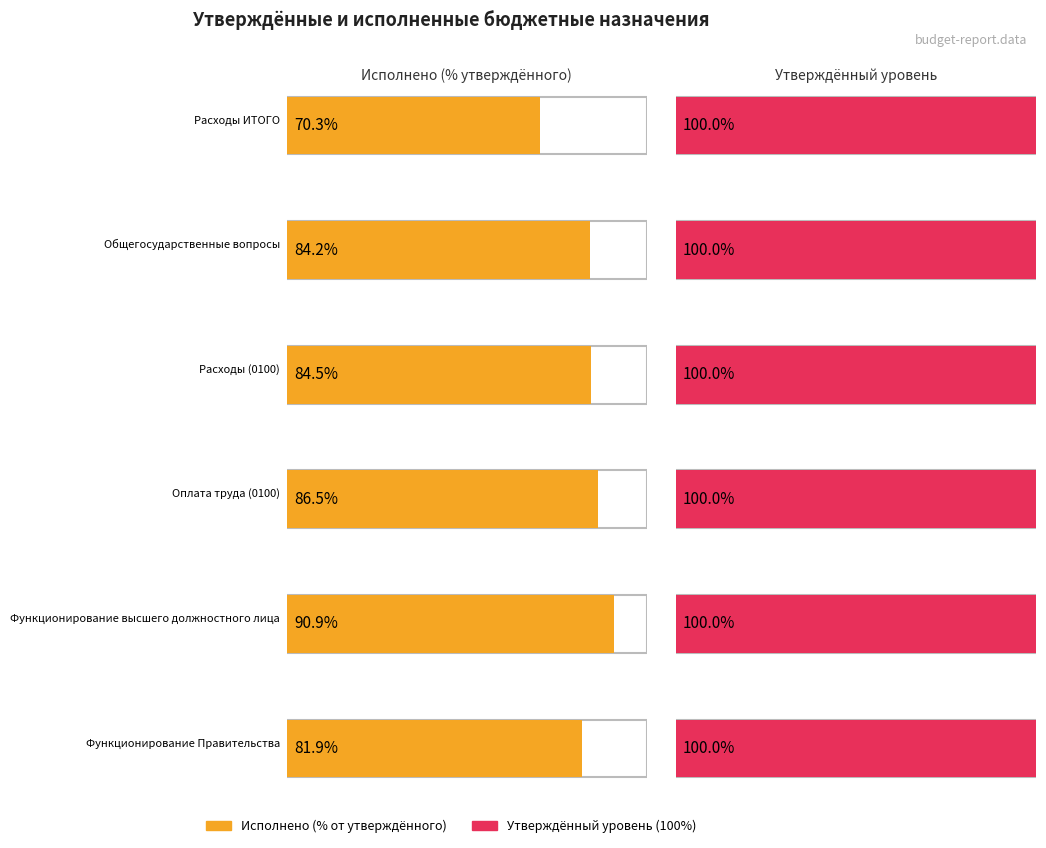

What is the label of the 2nd bar from the left?

Общегосударственные вопросы